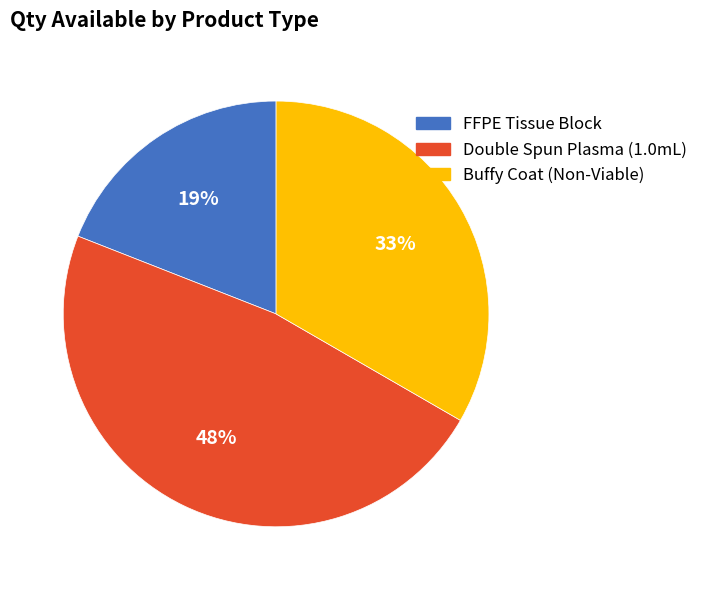

Combined, do FFPE Tissue Block and Double Spun Plasma (1.0mL) account for over 50%?

Yes